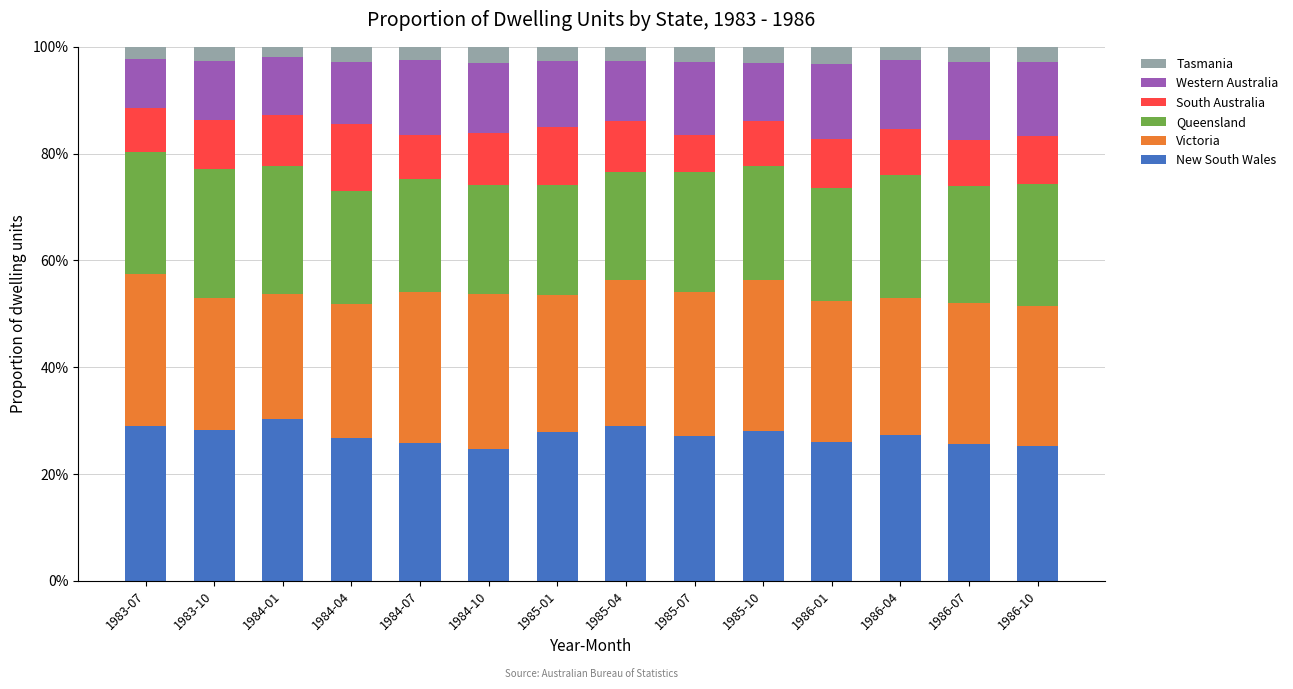

Is it true that New South Wales equals 25.8 at 1984-07?

True